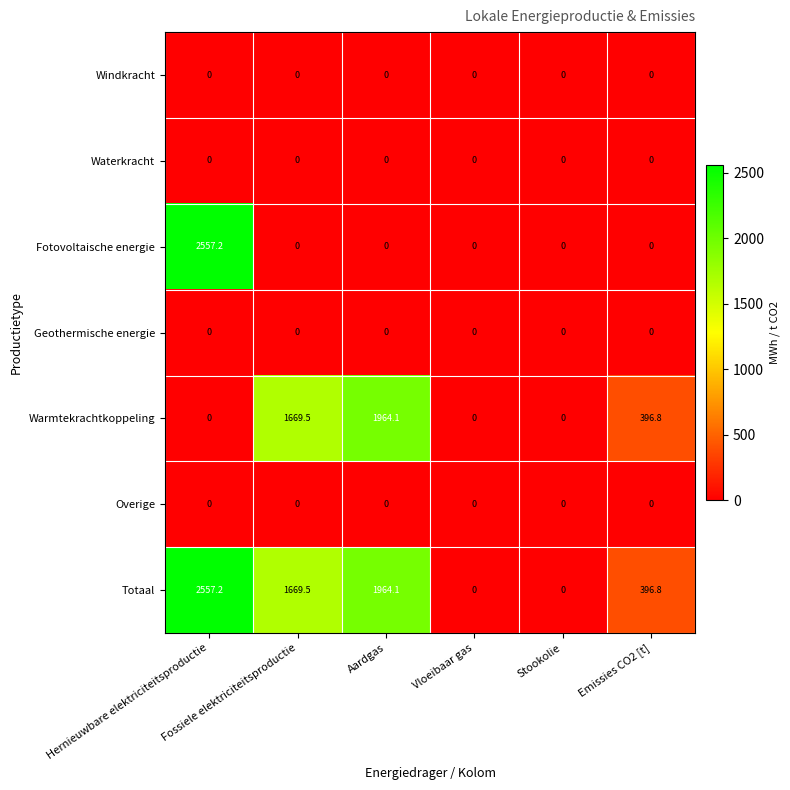

Which series has the largest total across all categories?

Totaal